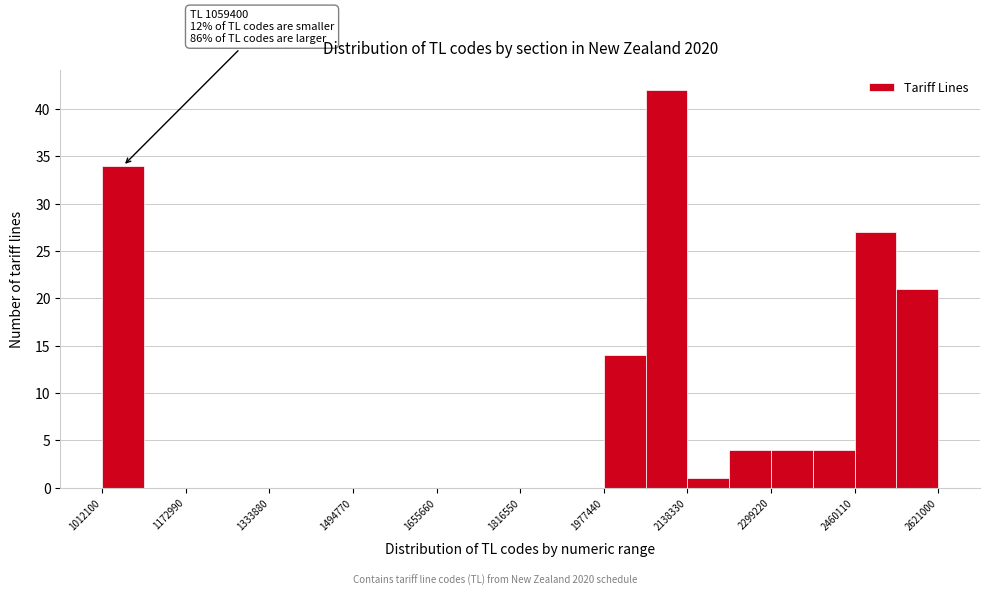

Over which range of the x-axis is the bar tallest?

2060000 to 2140000